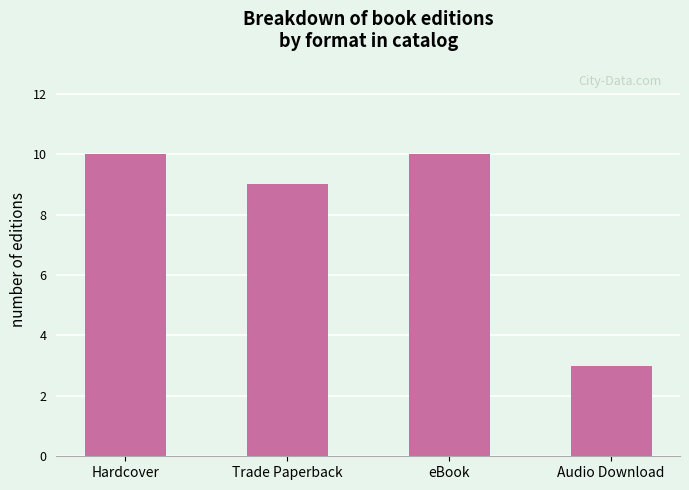

What is the greatest value displayed?

10